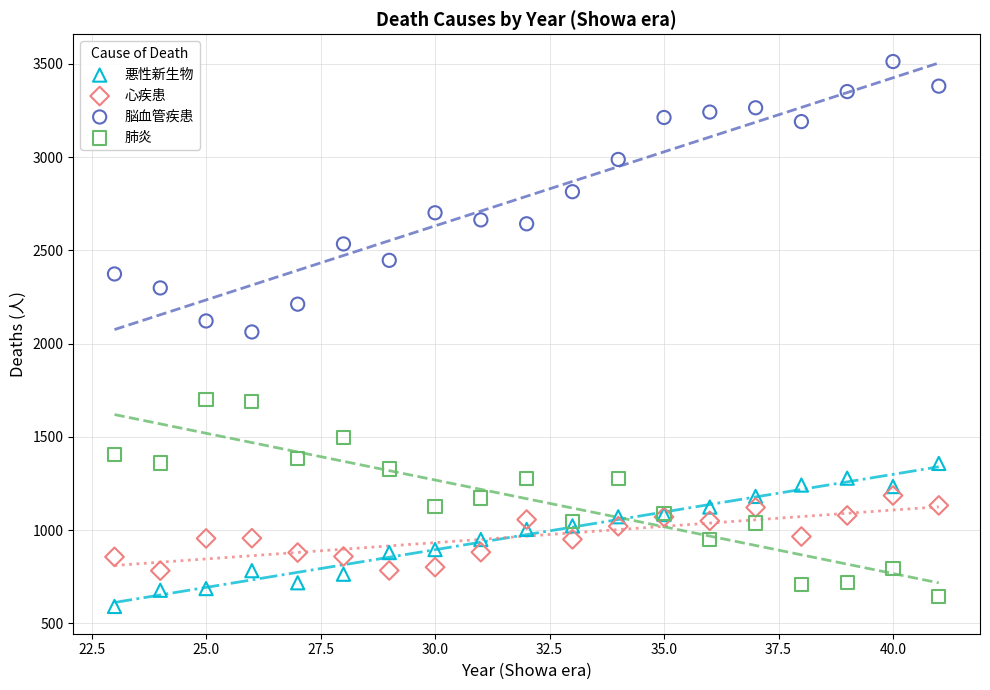

Which series contains the highest Y value?

脳血管疾患